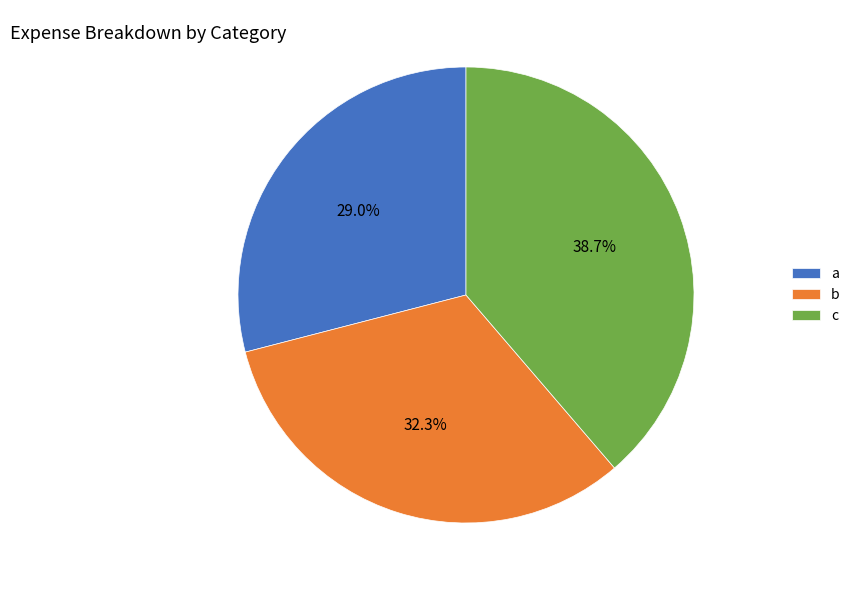

Is the sum of c and a greater than half?

Yes